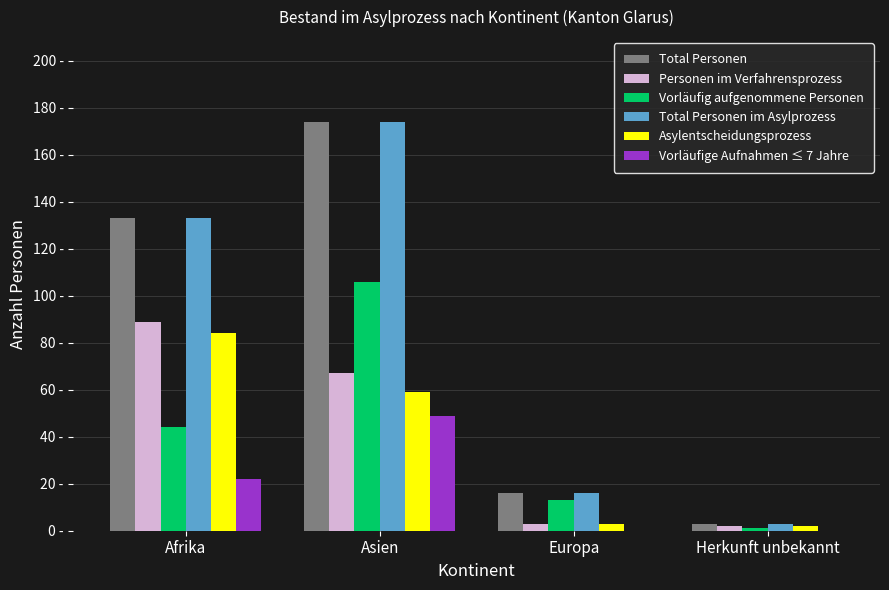

What are all the series names shown in the legend?

Total Personen, Personen im Verfahrensprozess, Vorläufig aufgenommene Personen, Total Personen im Asylprozess, Asylentscheidungsprozess, Vorläufige Aufnahmen ≤ 7 Jahre